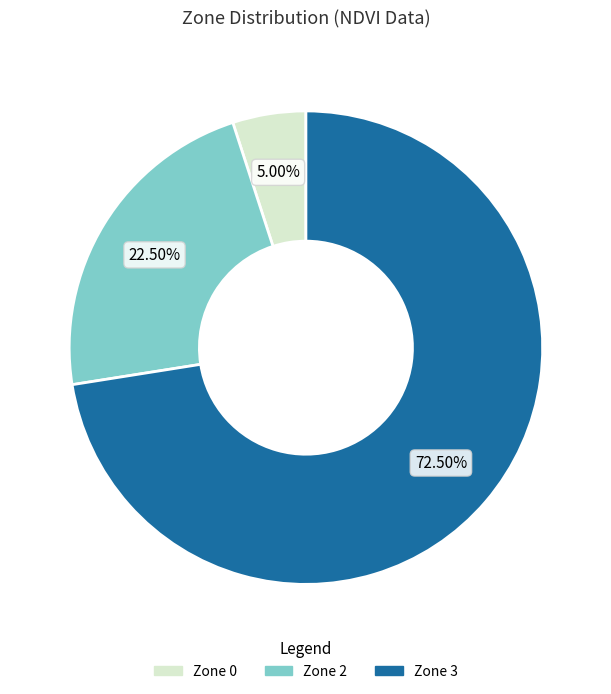

To the nearest percent, what is the difference between the Zone 2 and Zone 3 slice percentages?

50%